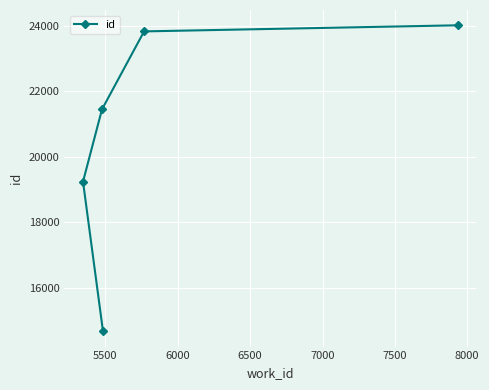

What is the greatest value displayed?

24011